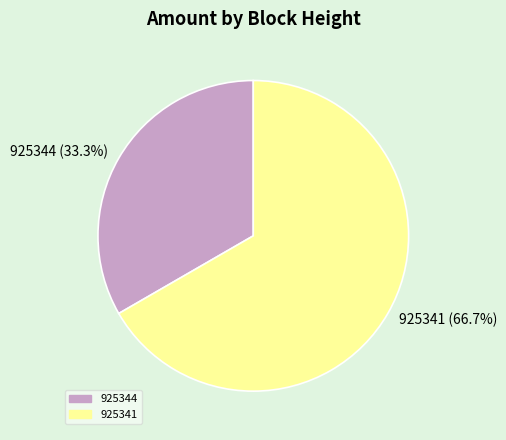

To the nearest percent, what is the difference between the largest and smallest slice percentages?

33%